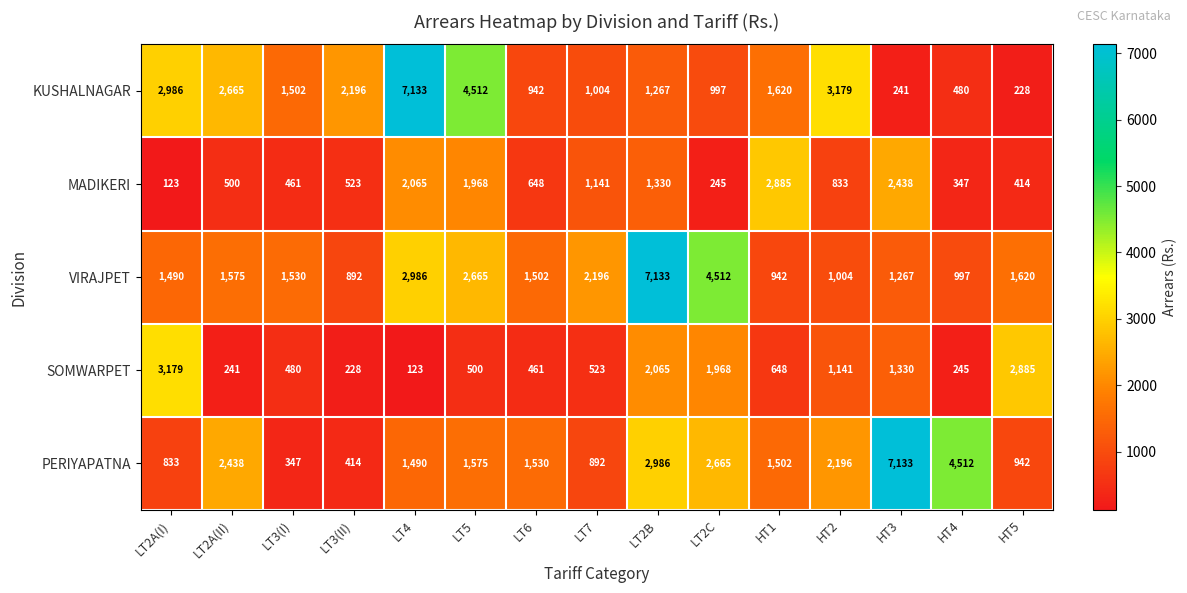

Which series changed the most between LT2A(I) and LT7?

SOMWARPET